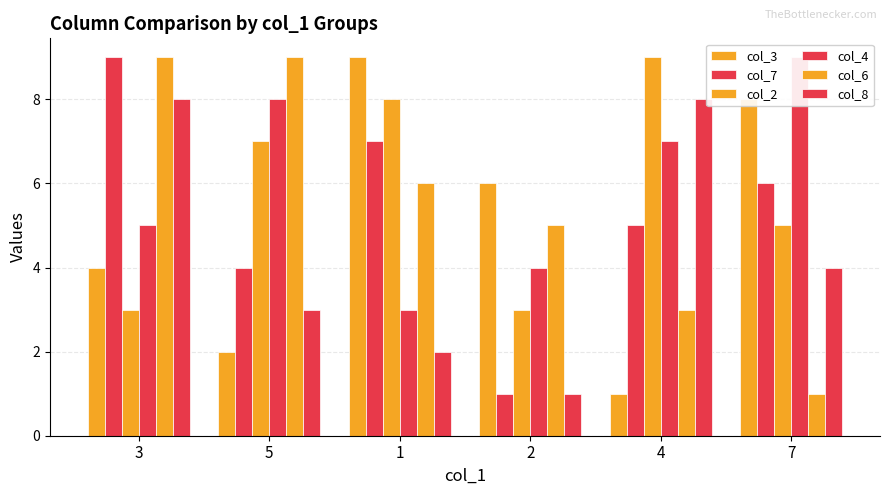

What is the difference between the col_8 values at 4 and 1?

6